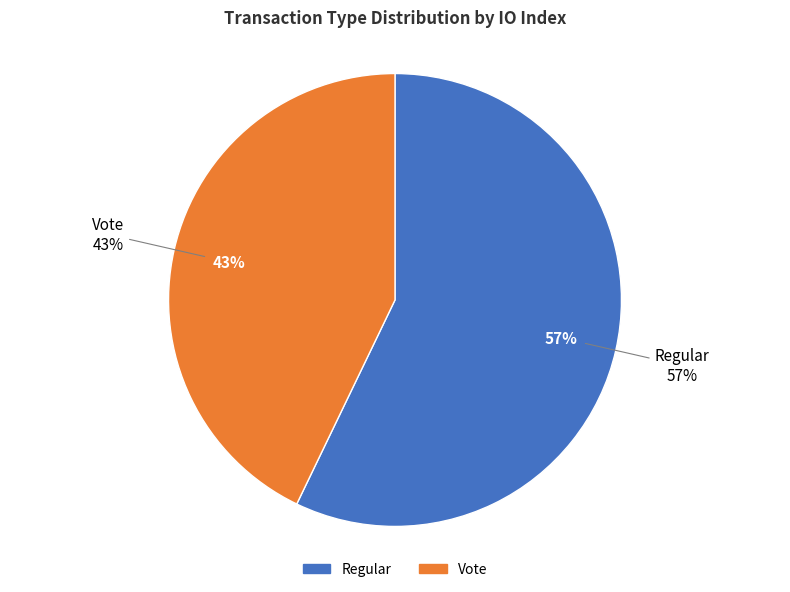

The Regular slice represents 44% of the pie. True or false?

False